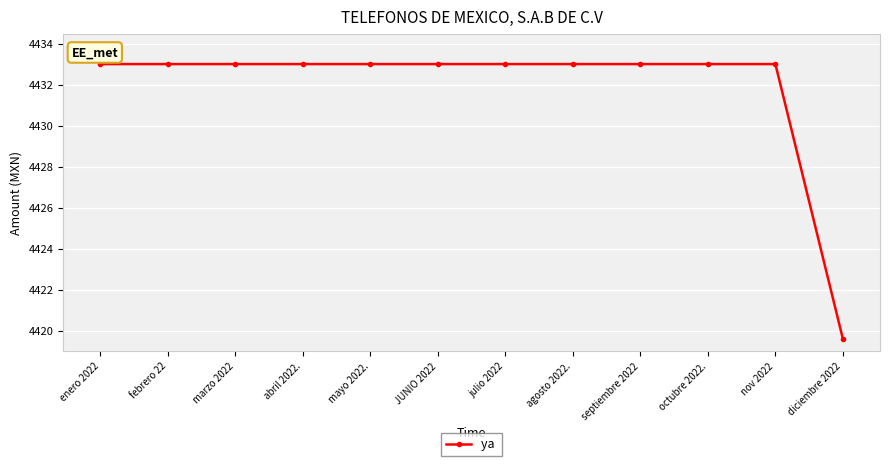

Reading right to left, extract all data points from this chart.

diciembre 2022=4419.6	nov 2022=4433.0	octubre 2022.=4433.0	septiembre 2022=4433.0	agosto 2022.=4433.0	julio 2022=4433.0	JUNIO 2022=4433.0	mayo 2022.=4433.0	abril 2022.=4433.0	marzo 2022=4433.0	febrero 22=4433.0	enero 2022=4433.0